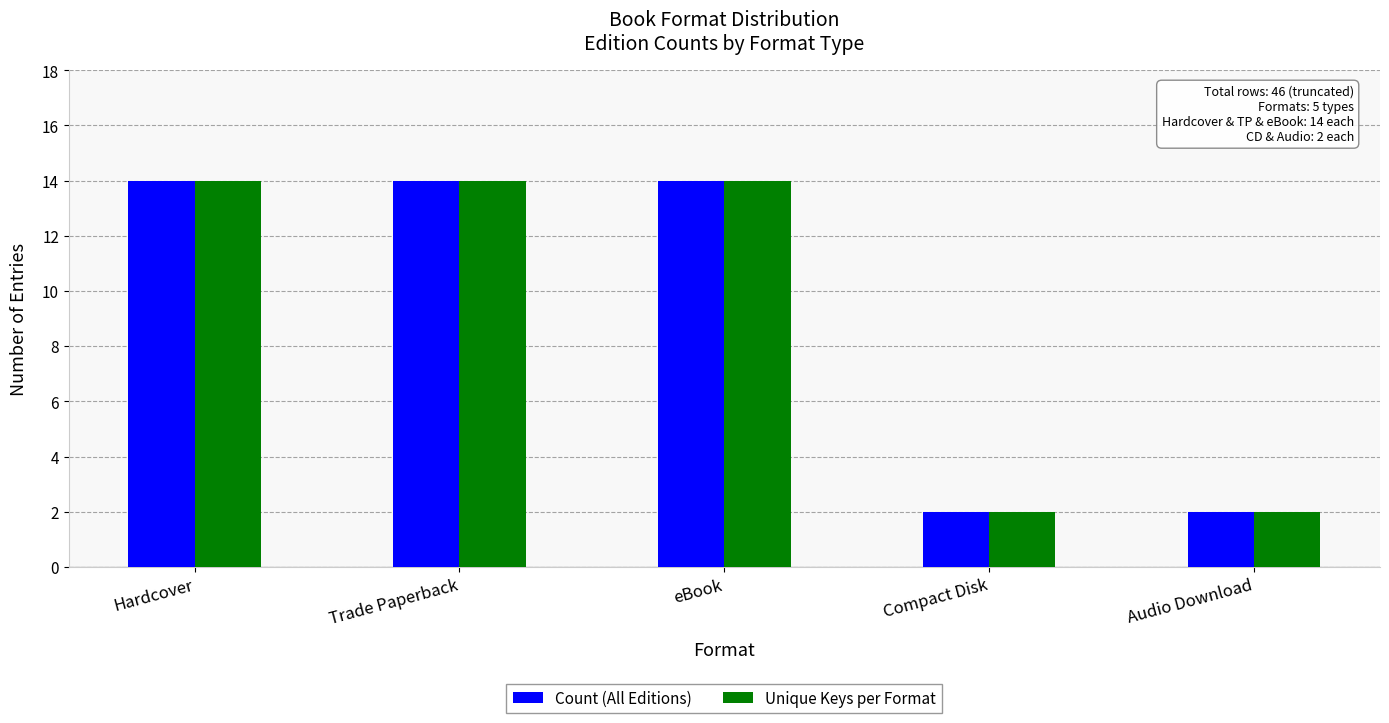

What is the difference between the second highest and minimum values in the Count (All Editions) series?

12